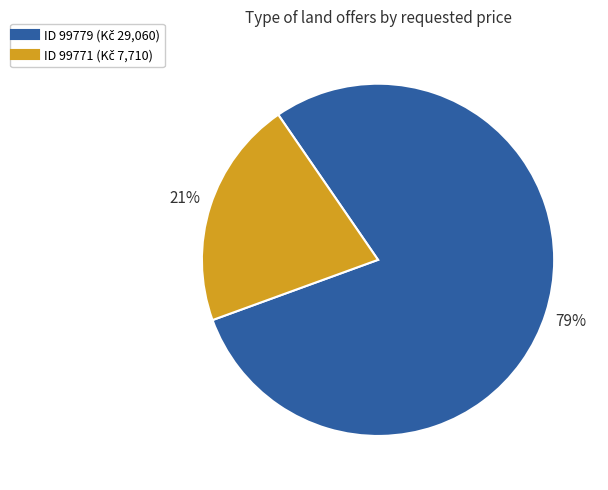

To the nearest percent, what is the average slice percentage?

50%